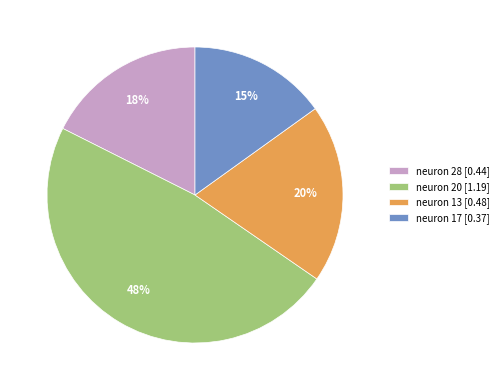

To the nearest percent, what is the average slice percentage?

25%